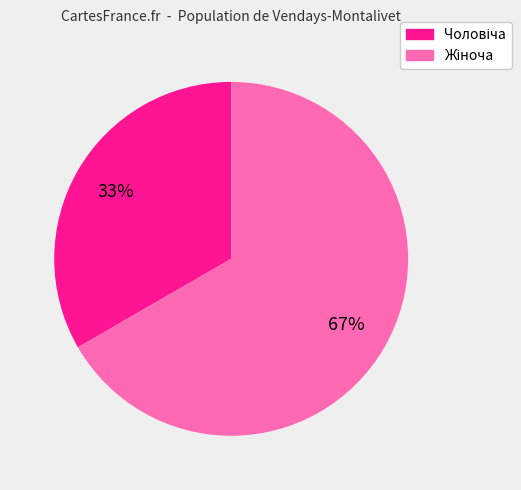

Does any single category account for the majority?

Yes